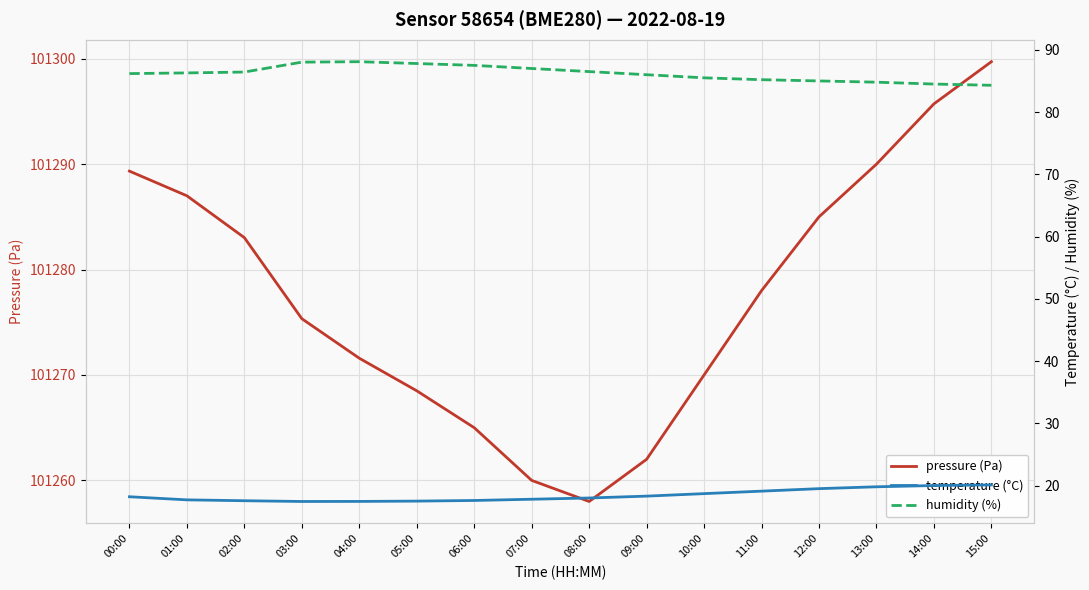

Which series has the largest range (max minus min)?

pressure (Pa)